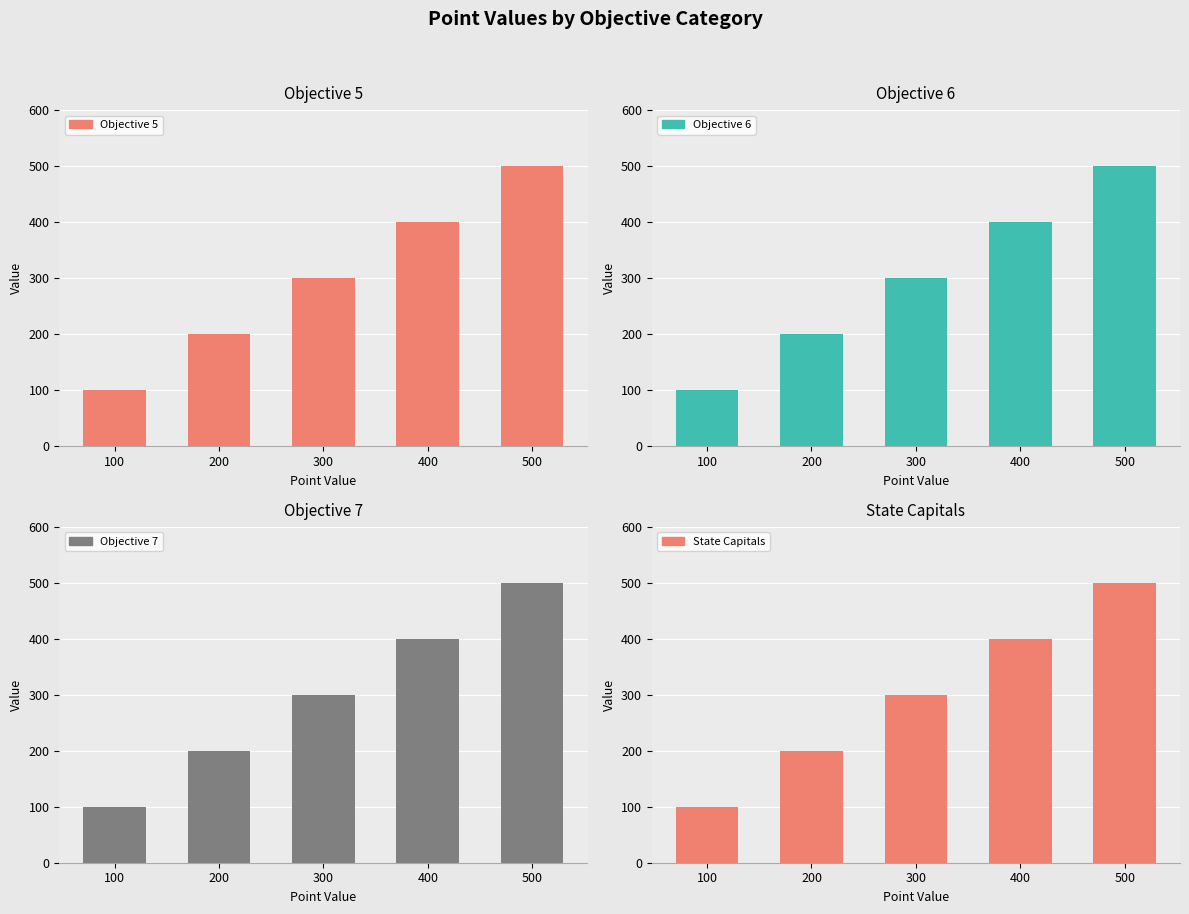

Reading left to right, transcribe all the data shown in this chart.

Objective 5: 100	200	300	400	500
Objective 6: 100	200	300	400	500
Objective 7: 100	200	300	400	500
State Capitals: 100	200	300	400	500